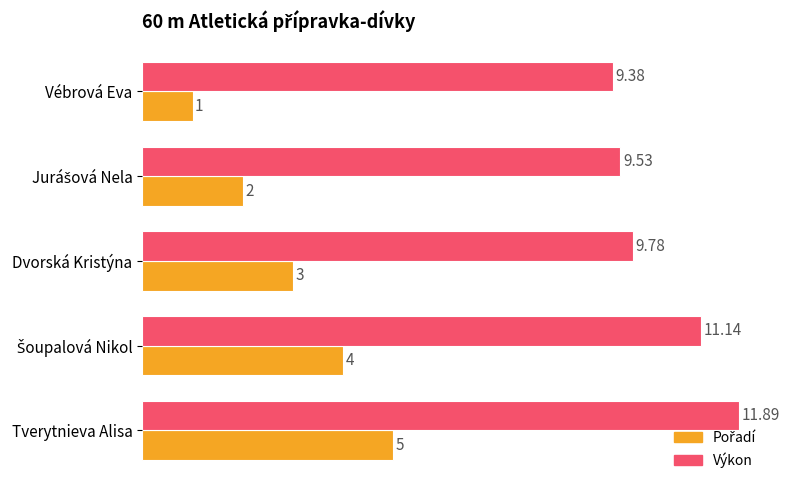

At which category is the sum across all series the highest?

Tverytnieva Alisa